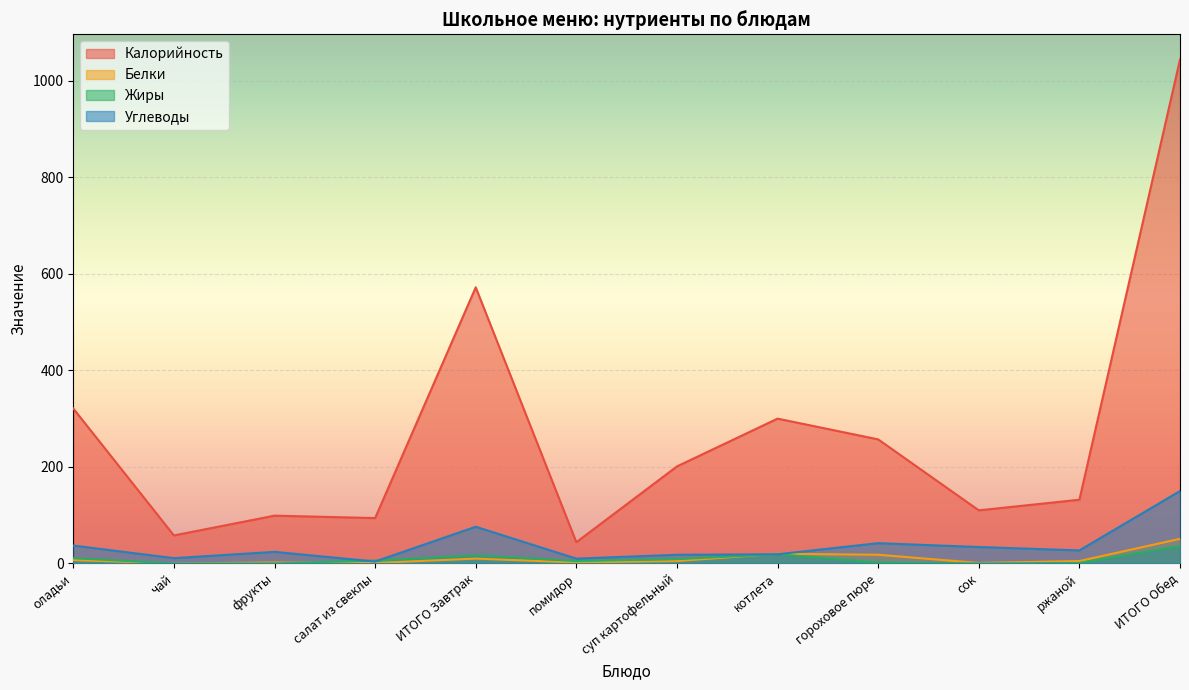

Reading left to right, what are all the values shown in this chart?

Калорийность: 321	58	99	94	572	44	201	300	257	110	132	1044
Белки: 7	0	2	1	10	2	5	20	18	1	5	51
Жиры: 11	0	0	6	17	5	9	19	2	0	1	36
Углеводы: 37	11	24	4	76	10	18	19	42	34	27	150